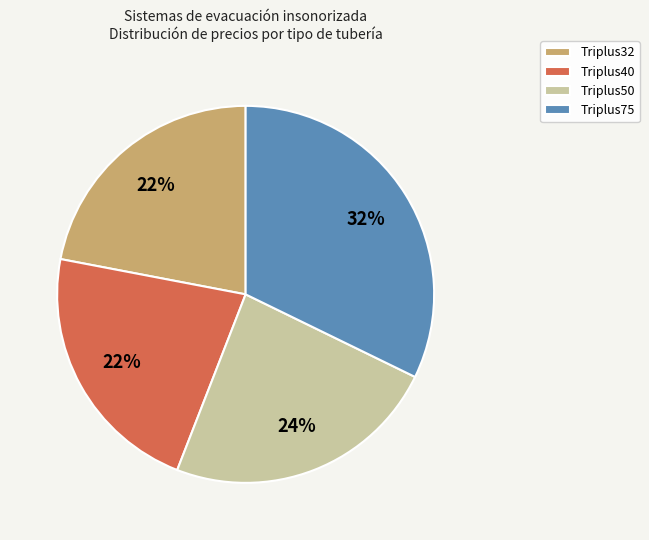

Which has a higher value, Triplus75 or Triplus40?

Triplus75